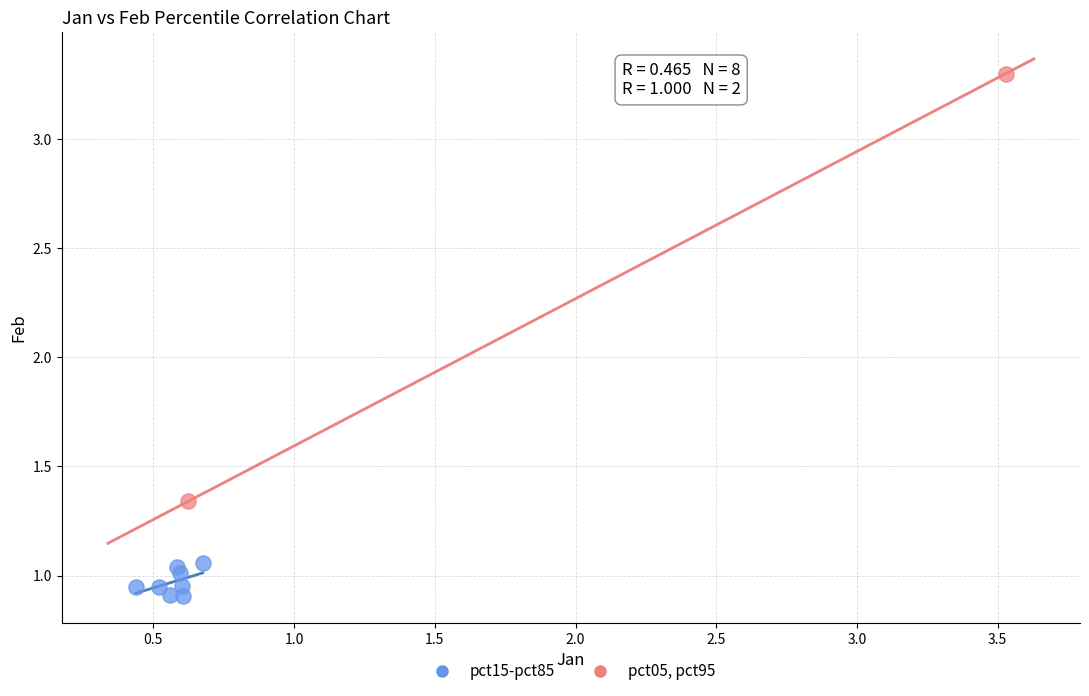

Which series contains the lowest Y value?

pct15-pct85